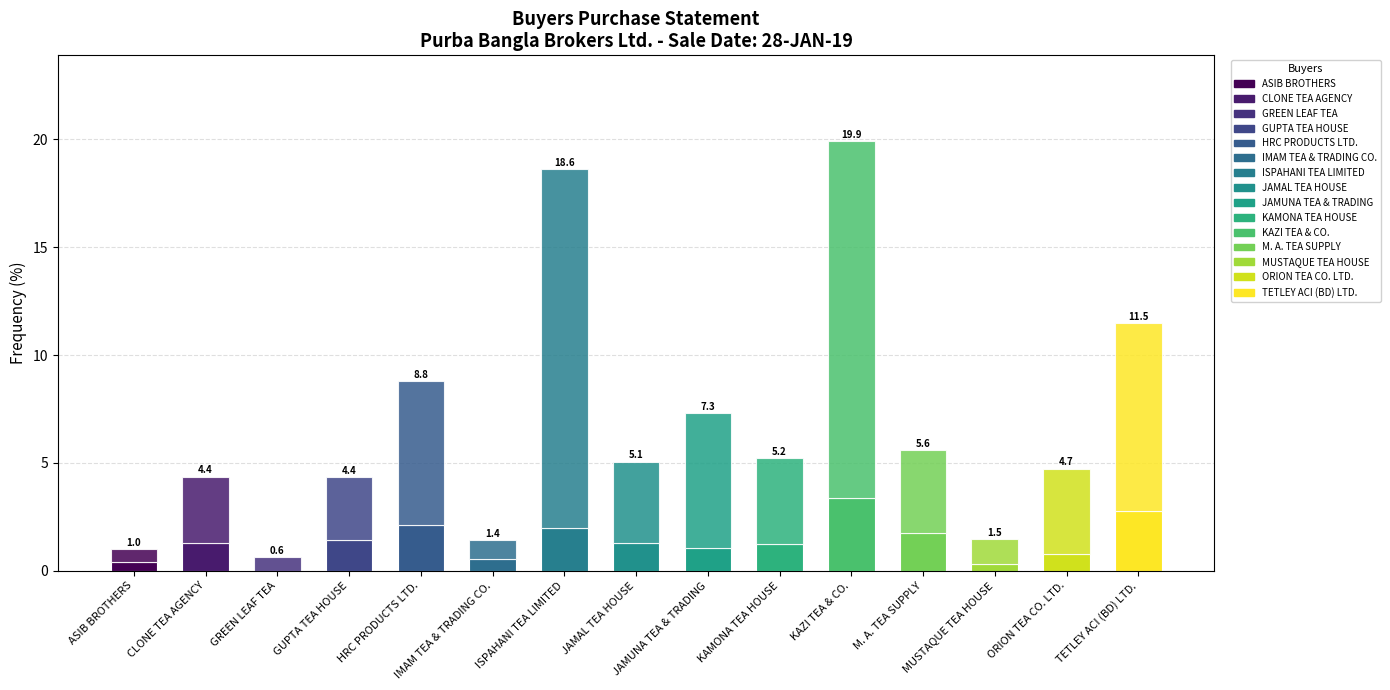

True or false: Avg Price (upper) has a value of 6.7 at HRC PRODUCTS LTD..

True